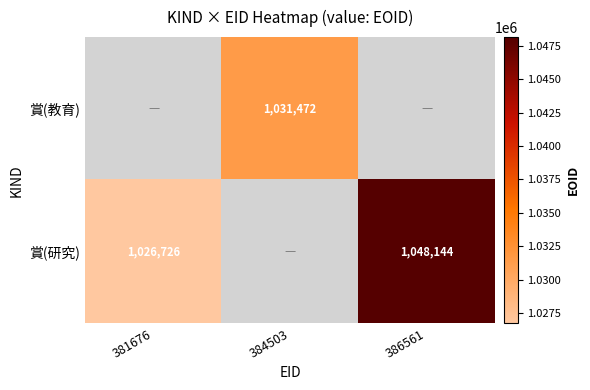

True or false: 賞(教育) has a value of 625674 at 384503.

False